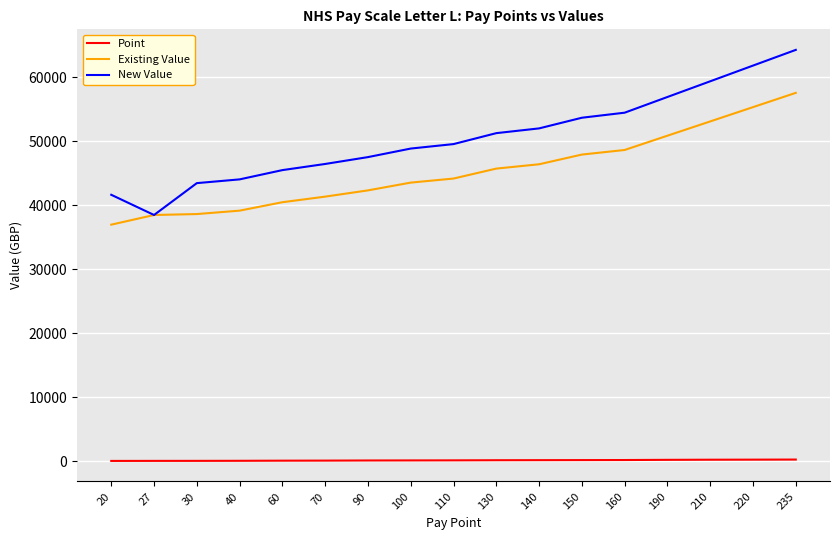

True or false: Point has a value of 40 at 40.

True